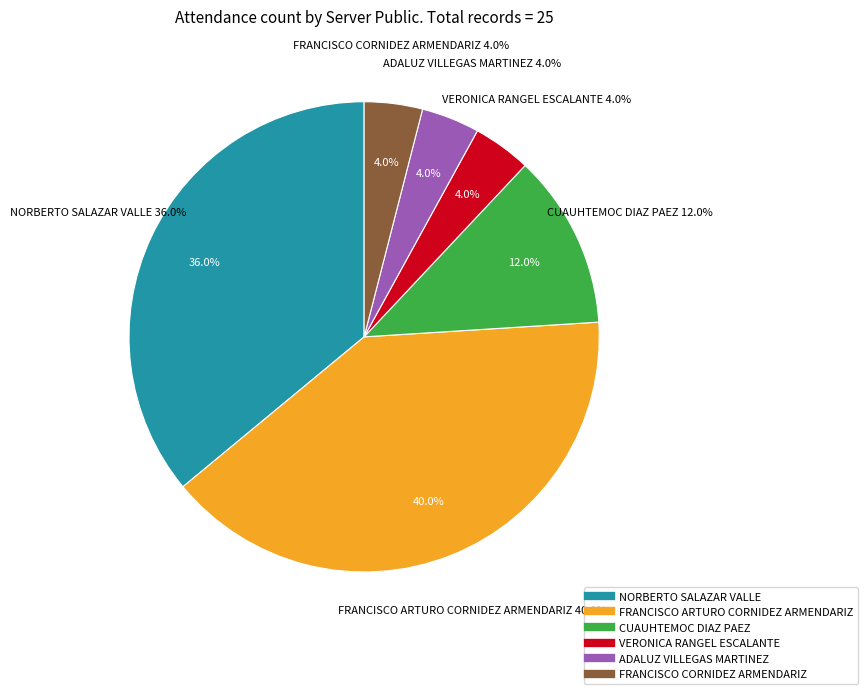

What is the total percentage of VERONICA RANGEL ESCALANTE and FRANCISCO ARTURO CORNIDEZ ARMENDARIZ?

44.0%